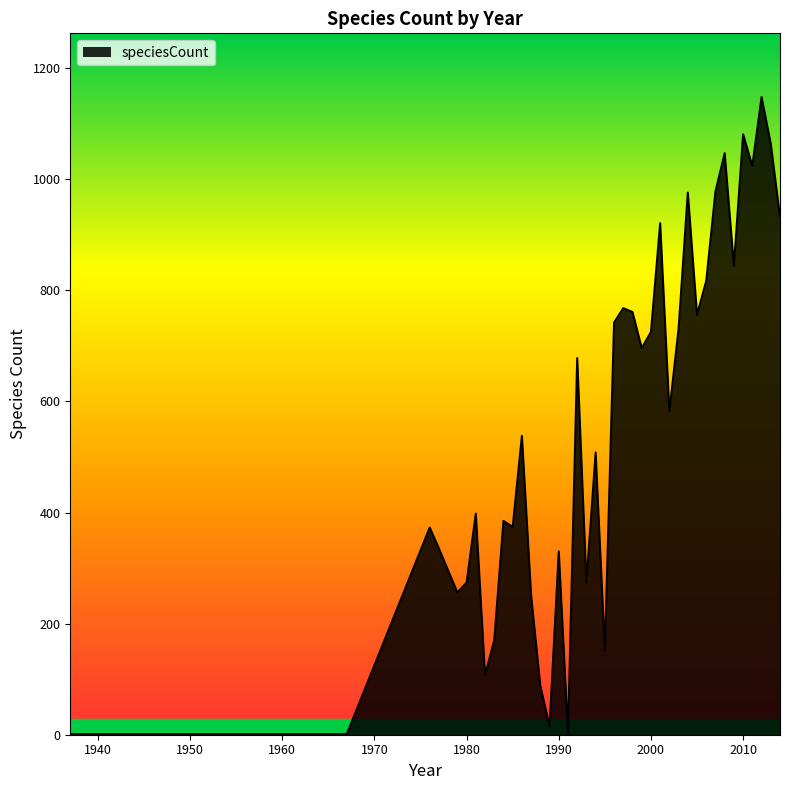

What is the difference between the maximum and minimum values?

1147